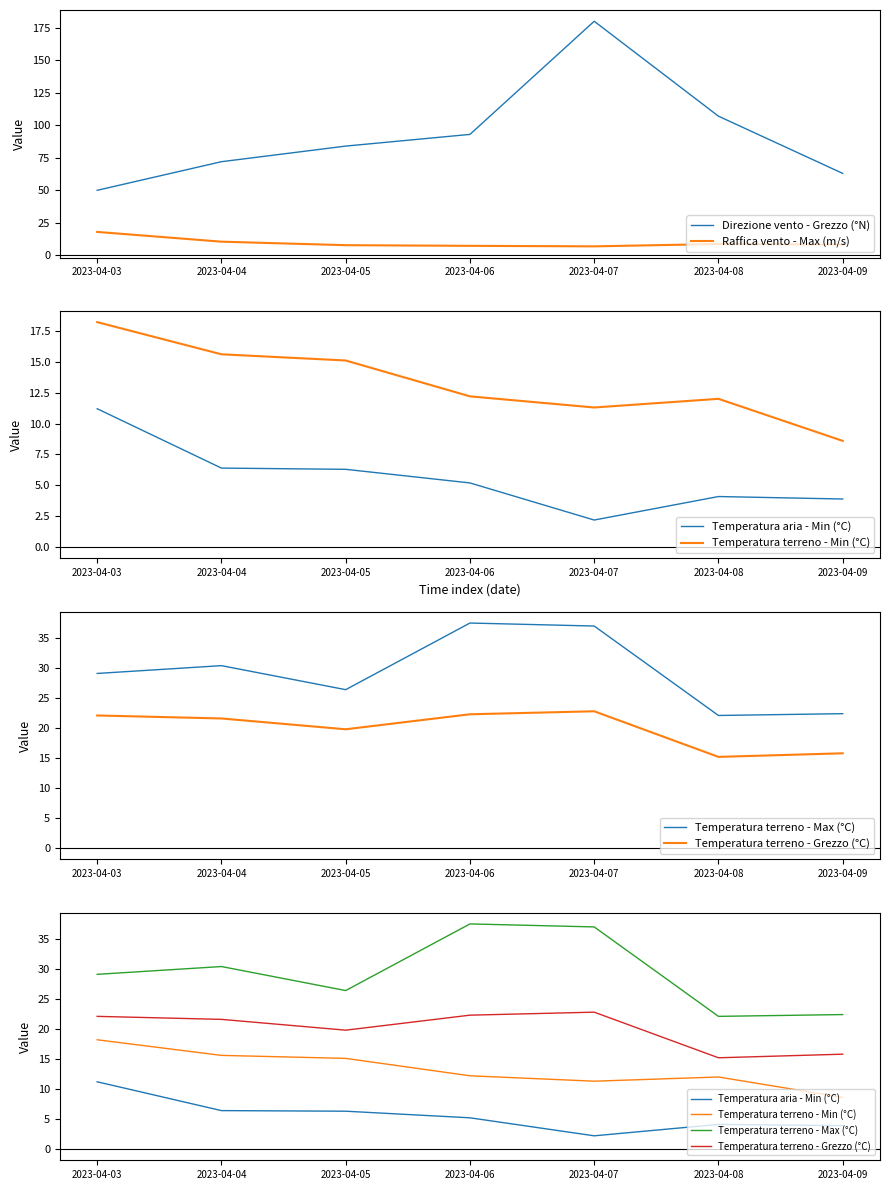

Which series has the largest range (max minus min)?

Direzione vento - Grezzo (°N)